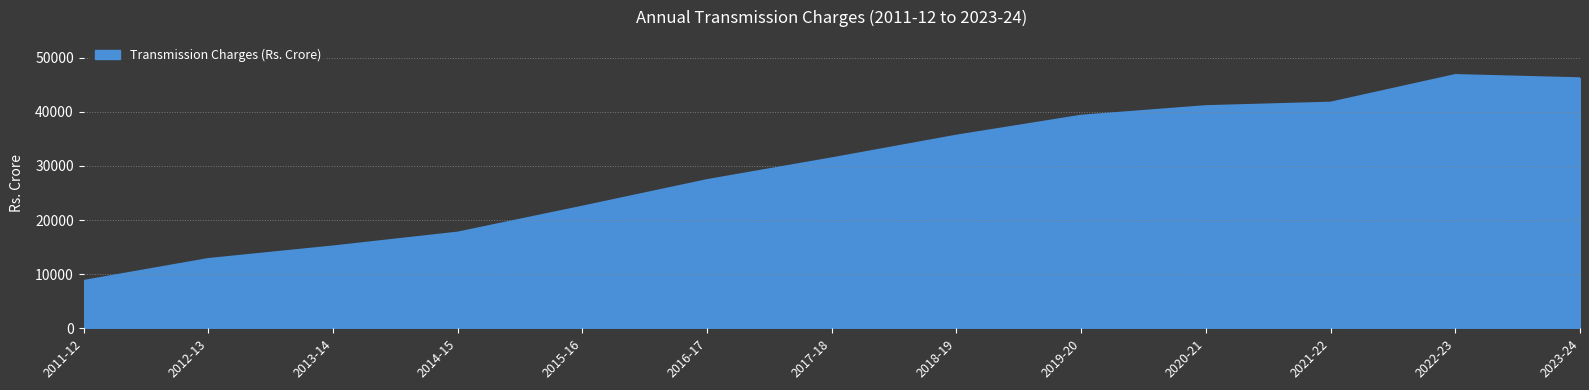

Reading left to right, transcribe all the data shown in this chart.

2011-12=8743.0	2012-13=12797.0	2013-14=15118.0	2014-15=17680.0	2015-16=22476.0	2016-17=27383.0	2017-18=31405.0	2018-19=35599.0	2019-20=39285.0	2020-21=41050.6	2021-22=41696.0	2022-23=46800.2	2023-24=46203.0